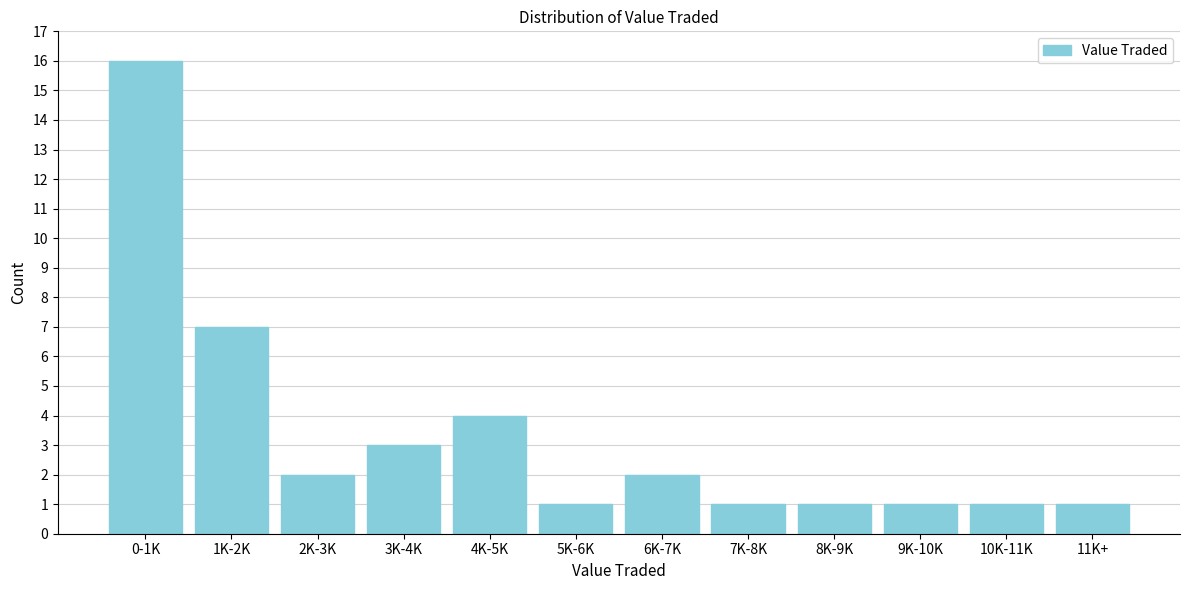

Reading left to right, list all the values displayed in this chart.

16	7	2	3	4	1	2	1	1	1	1	1